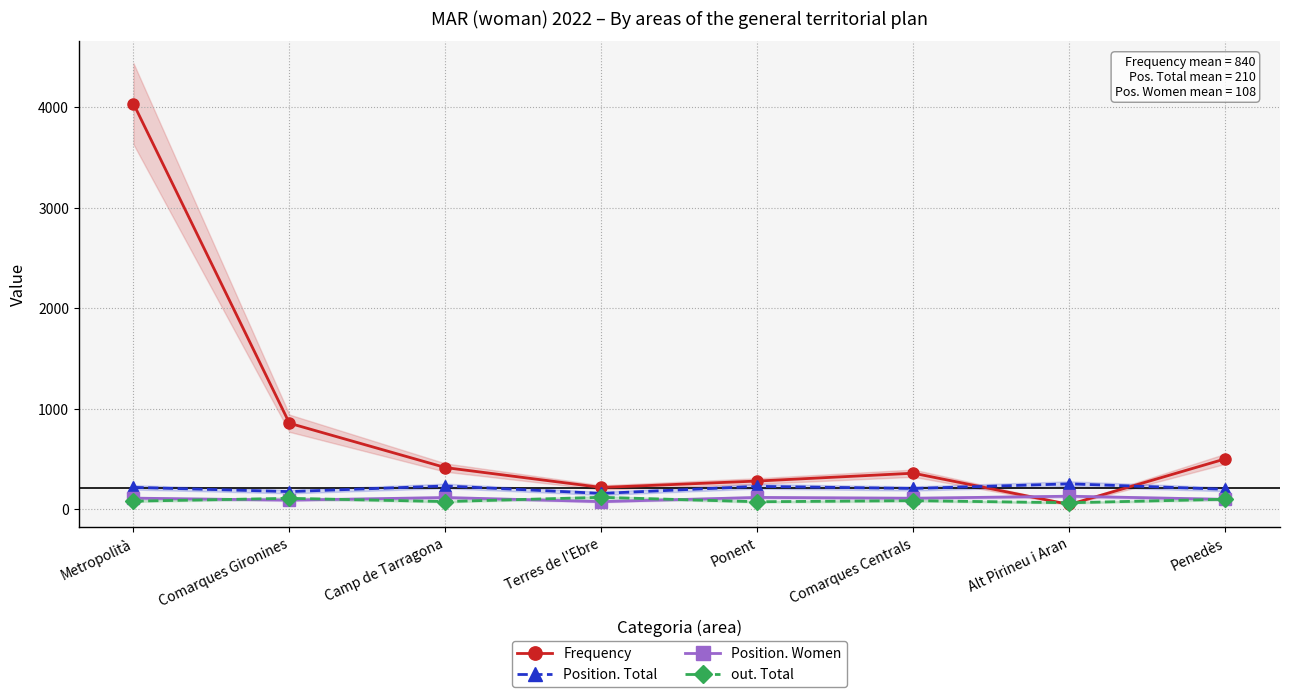

At which category does Position. Women reach its first local valley?

Comarques Gironines